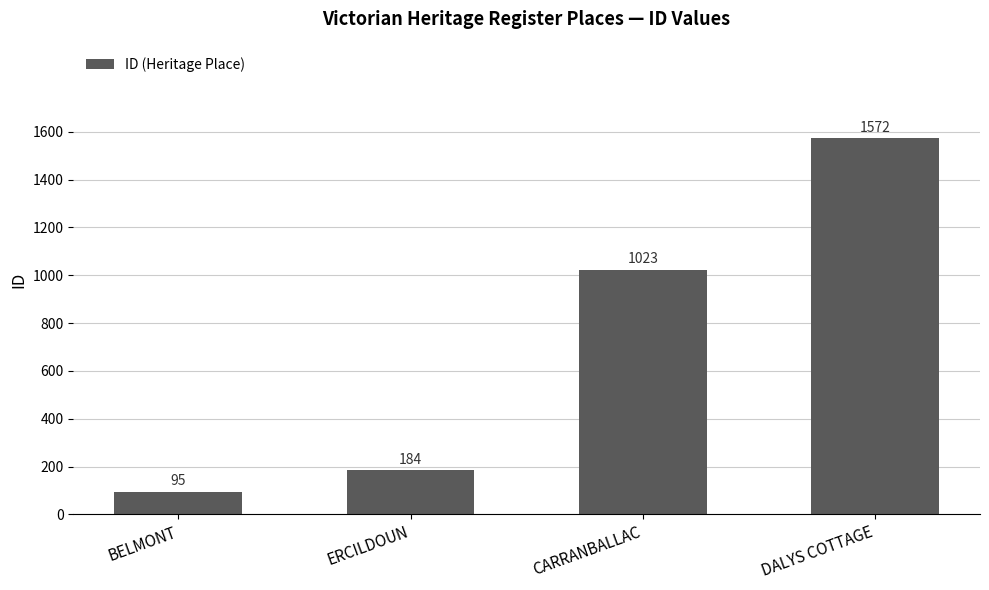

Reading left to right, transcribe all the data shown in this chart.

95	184	1023	1572